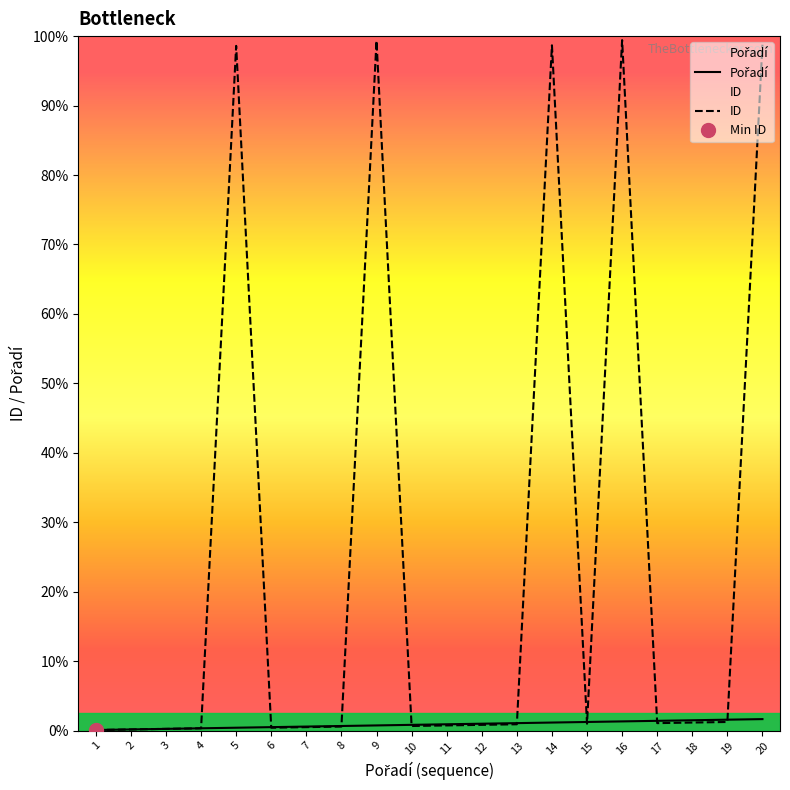

At how many categories does at least one series exceed 540?

5